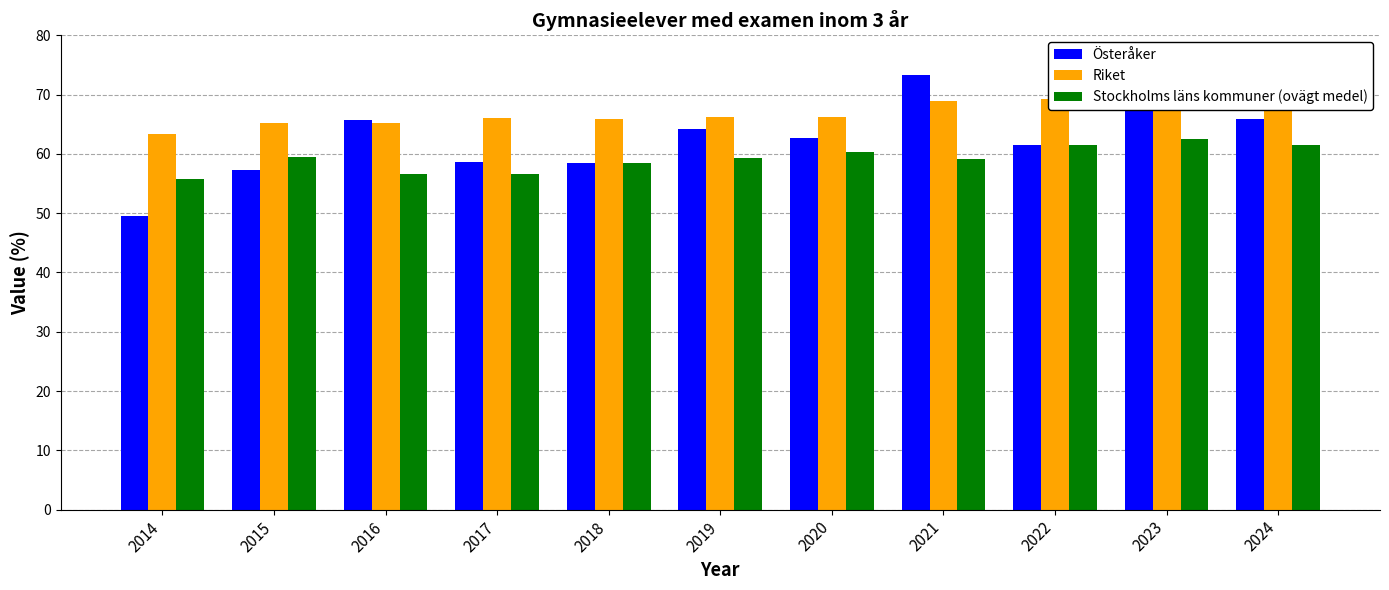

At how many categories does at least one series exceed 52?

11